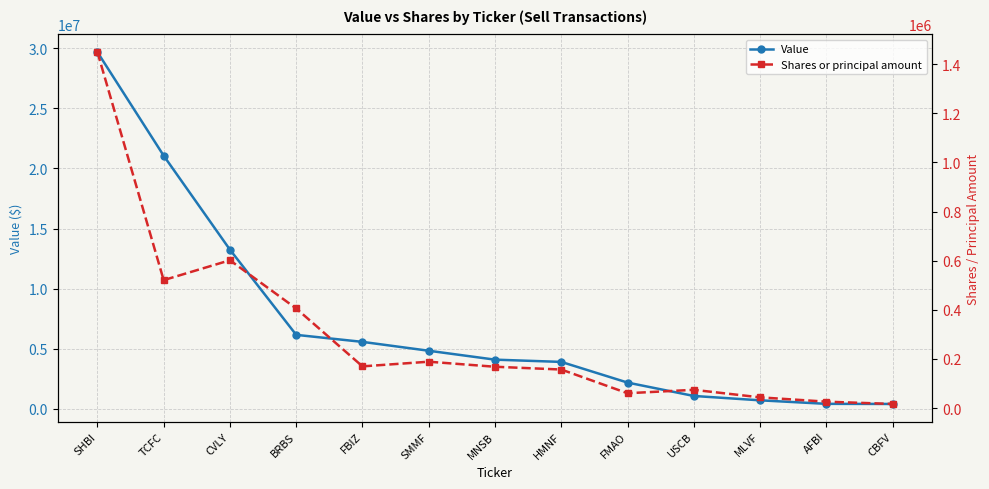

What is the difference between the maximum and minimum values in the Shares or principal amount series?

1433202